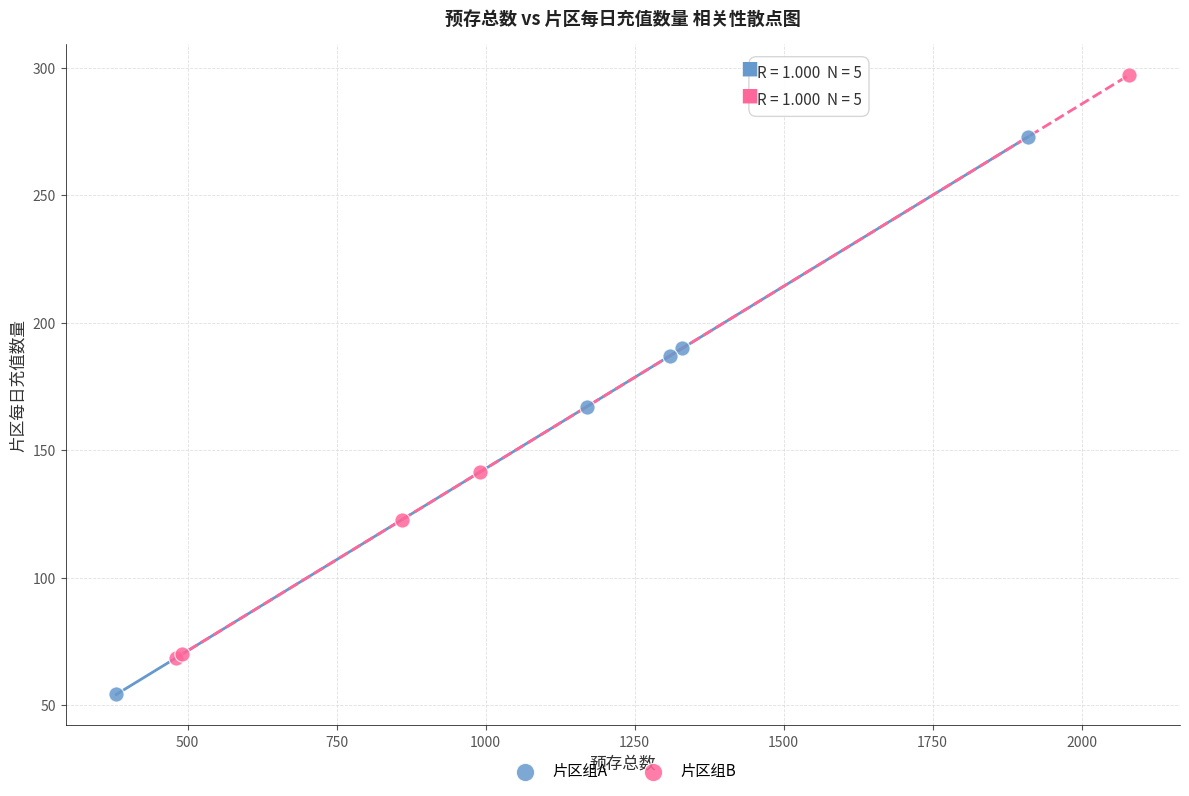

Which series contains the highest Y value?

片区组B